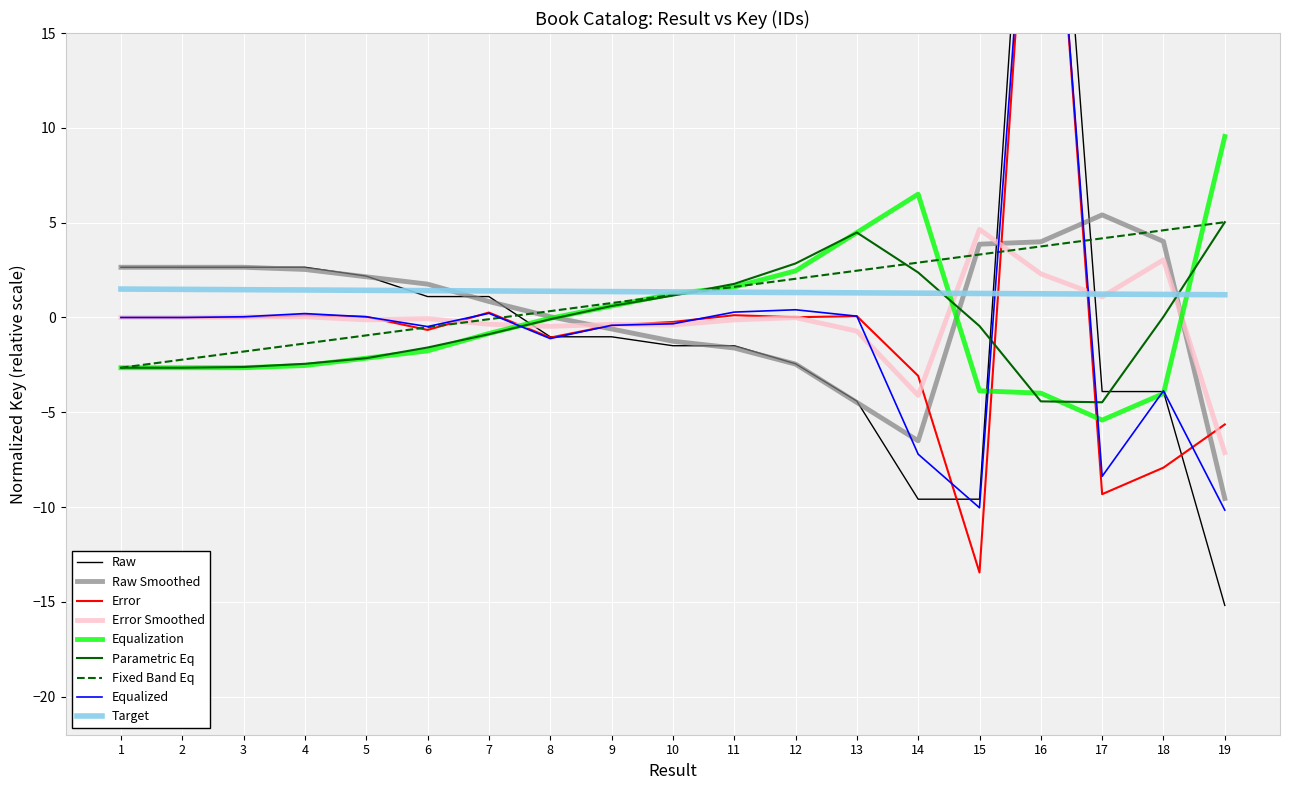

True or false: there are more than 1 points higher than both neighbors.

True